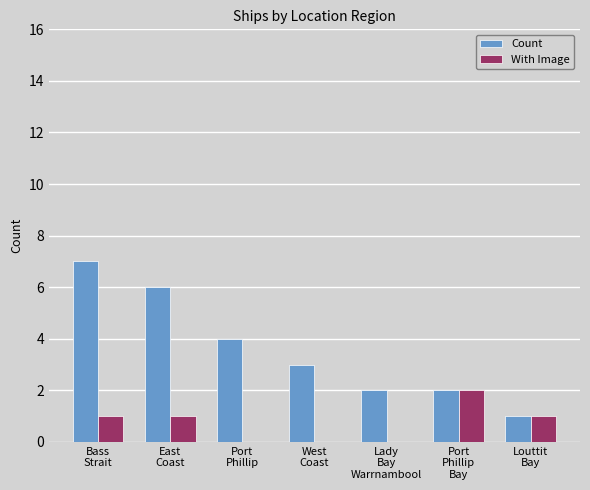

What is the sum of all With Image values?

5